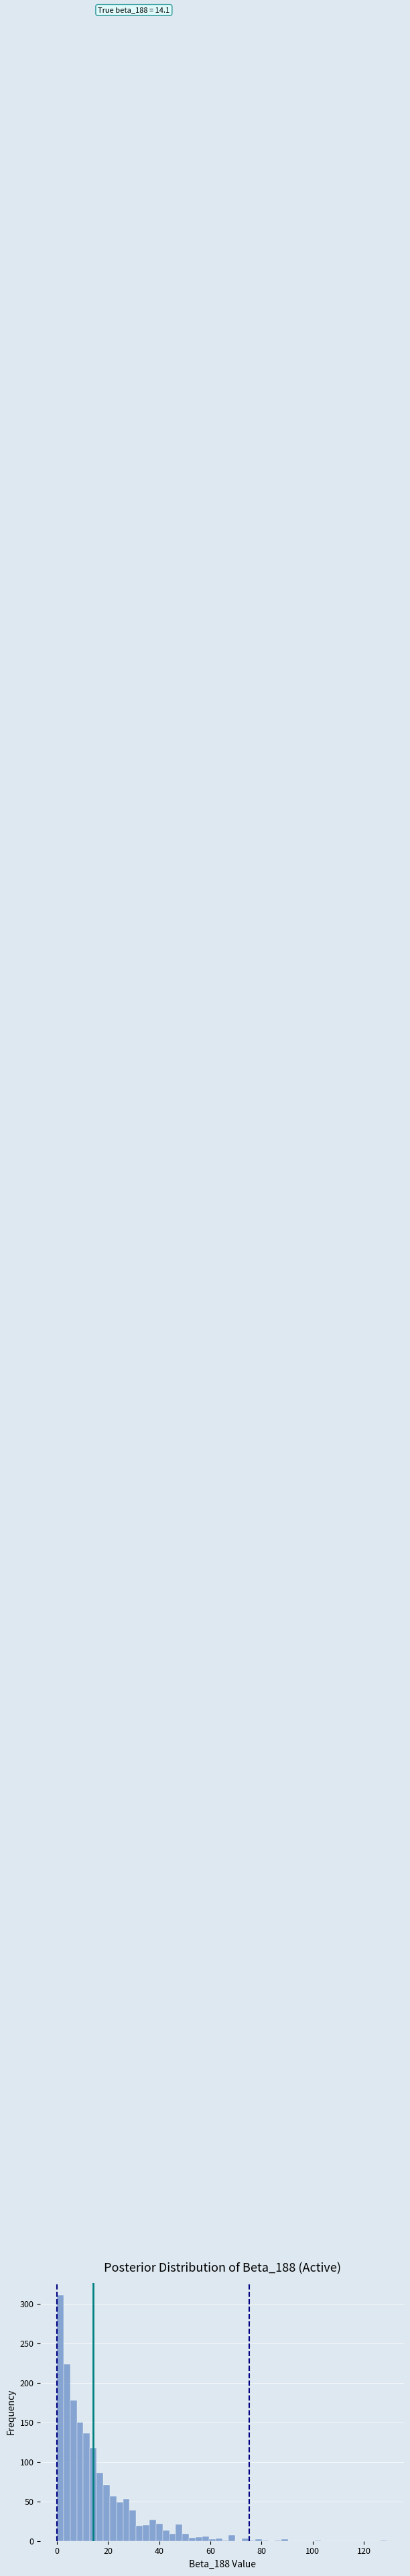

Around what value on the x-axis is the tallest bar? Give the approximate position of its centre, as read against the axis.

2